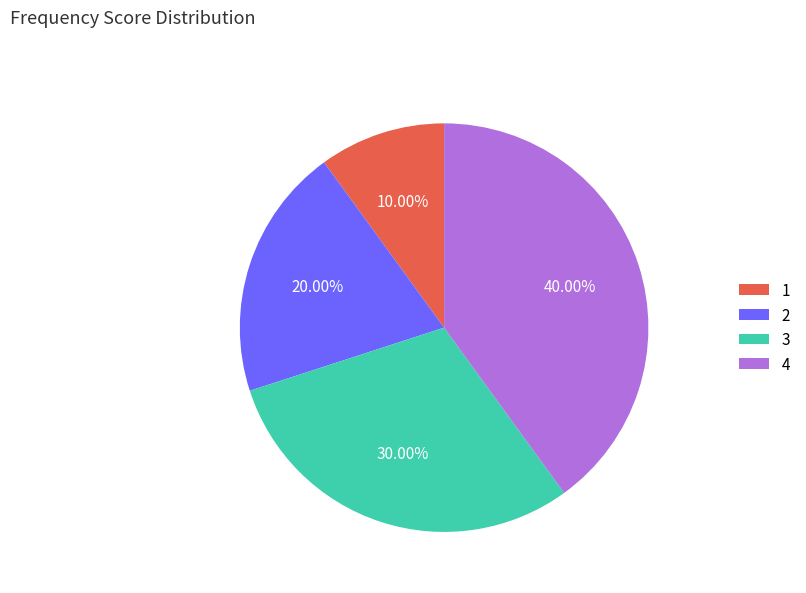

Does 2 account for over 50% of the chart?

No